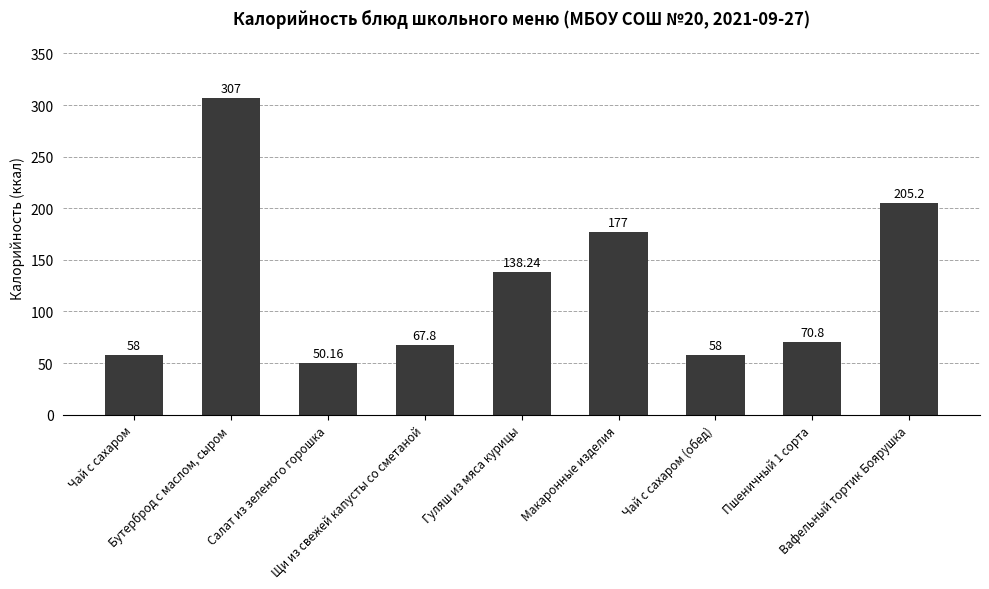

Reading left to right, transcribe all the data shown in this chart.

Чай с сахаром=58.0	Бутерброд с маслом, сыром=307.0	Салат из зеленого горошка=50.2	Щи из свежей капусты со сметаной=67.8	Гуляш из мяса курицы=138.2	Макаронные изделия=177.0	Чай с сахаром (обед)=58.0	Пшеничный 1 сорта=70.8	Вафельный тортик Боярушка=205.2